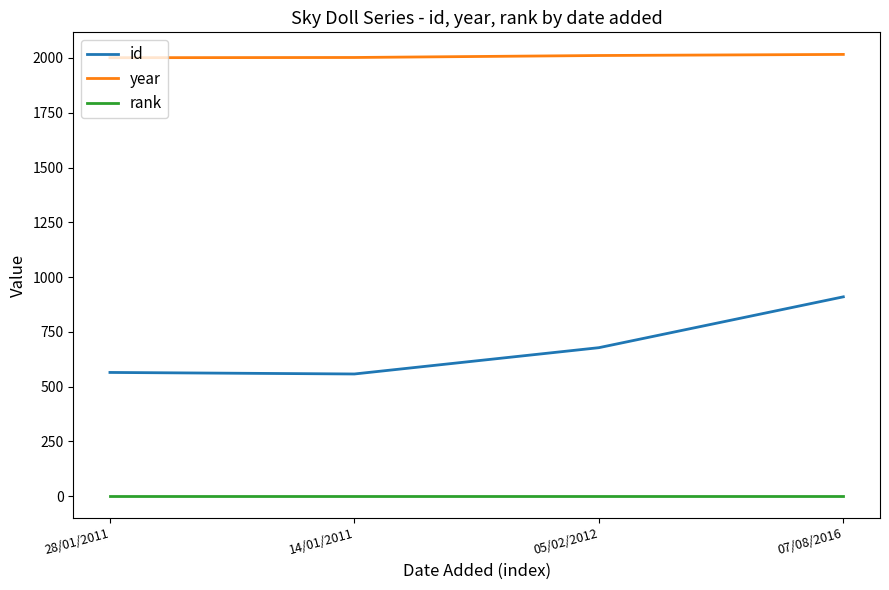

How many lines are shown in the chart?

3